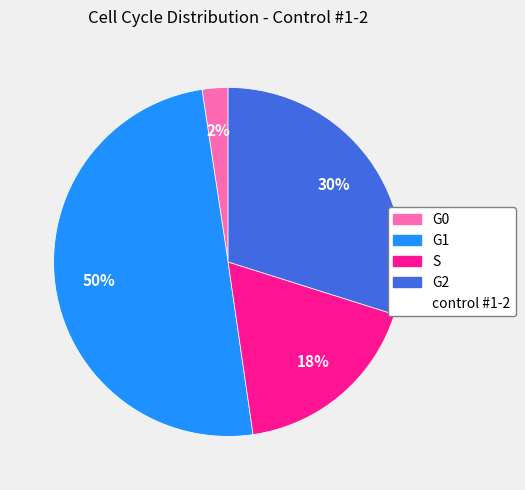

Count the number of slices in the pie.

4